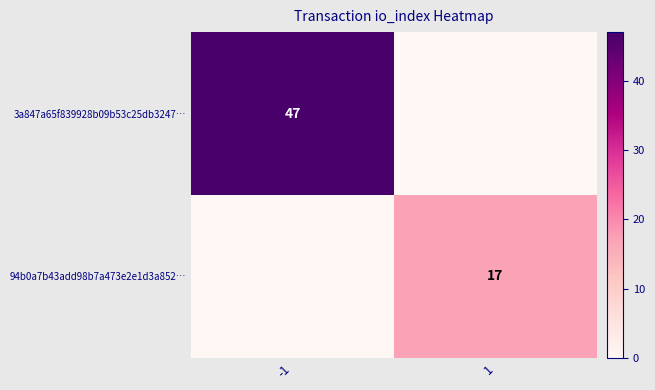

List the series in order of their peak value, highest first.

3a847a65f839928b09b53c25db3247…, 94b0a7b43add98b7a473e2e1d3a852…